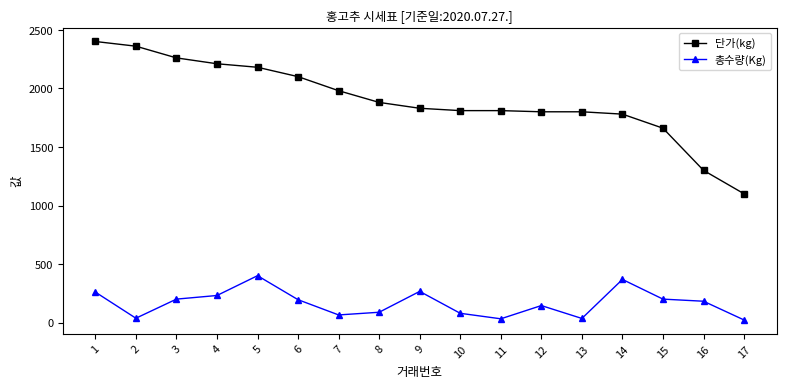

How many data points does each series have?

17